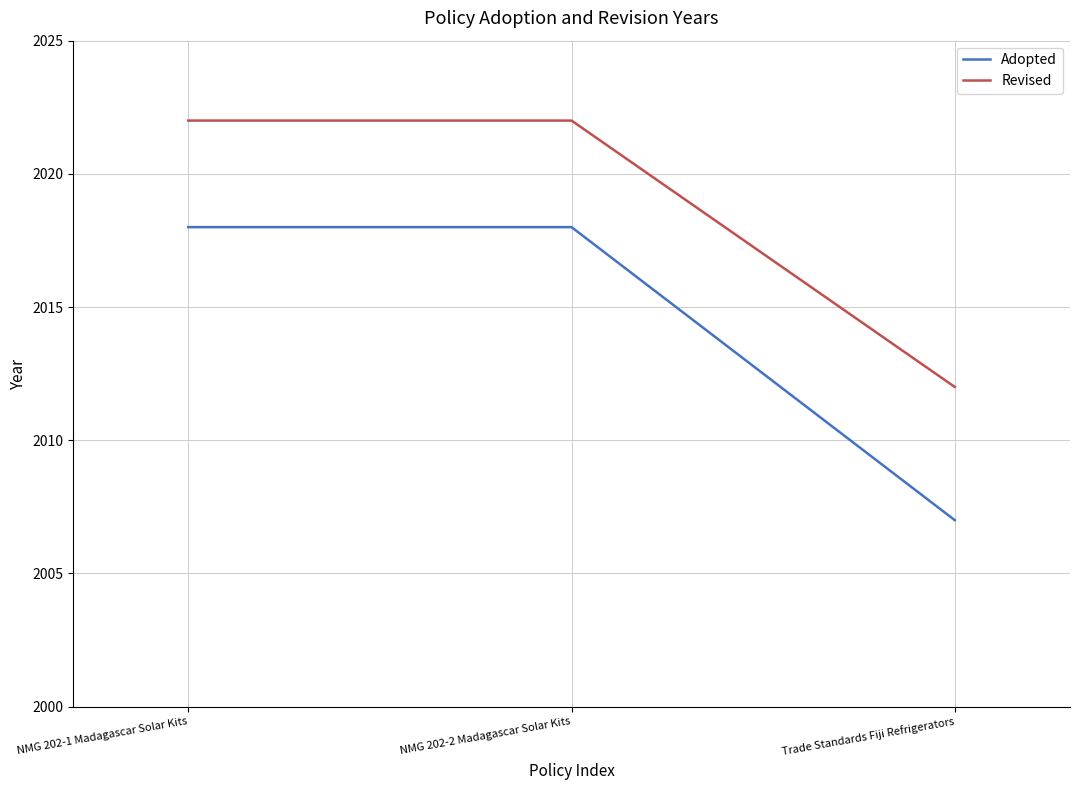

Is it true that Revised equals 2012 at Trade Standards Fiji Refrigerators?

True